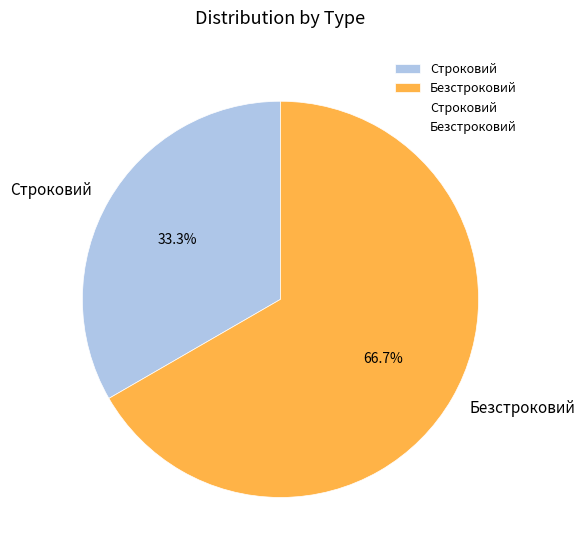

Rank the categories by value from lowest to highest.

Строковий, Безстроковий